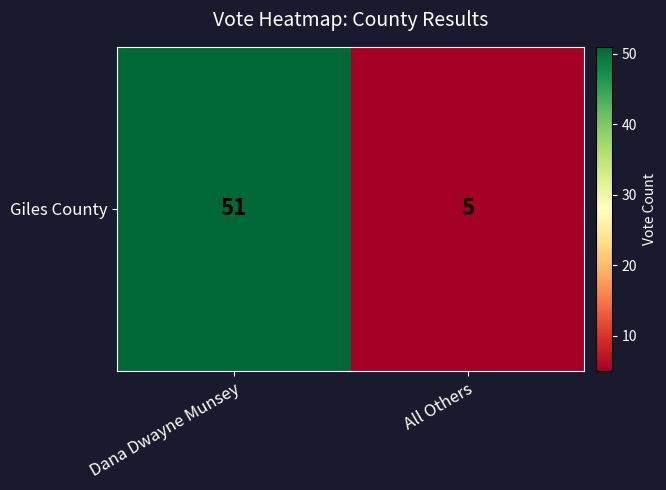

List the labels in order of value, largest first.

Dana Dwayne Munsey, All Others